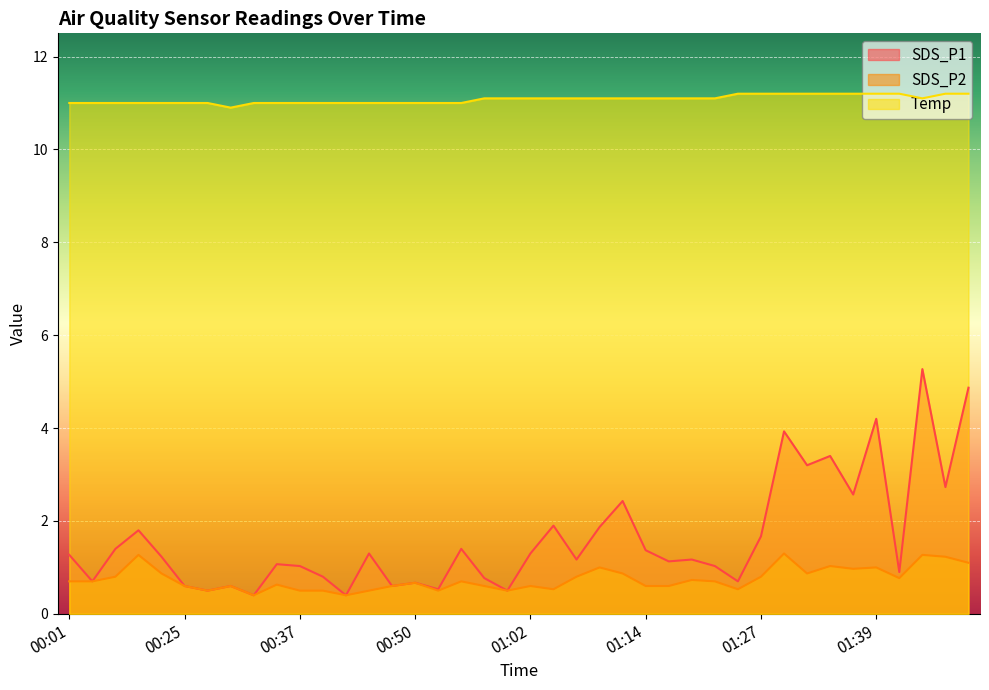

How many data points in SDS_P1 are above 1?

26